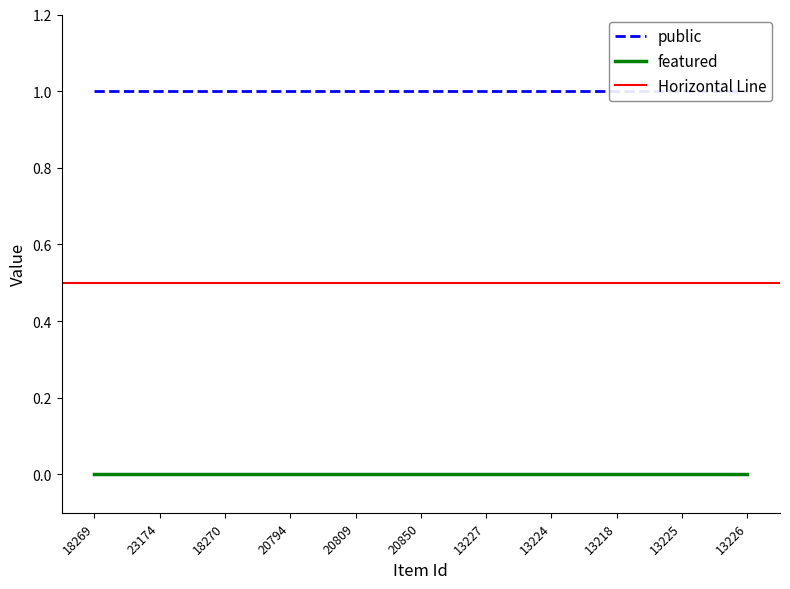

What is the approximate value of public at 20809?

1